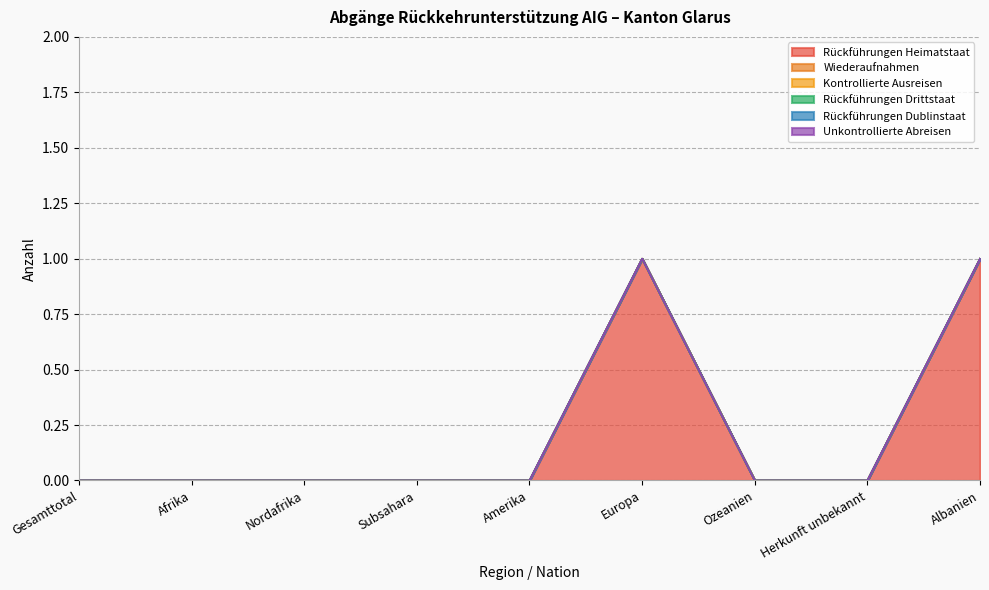

True or false: Kontrollierte Ausreisen and Wiederaufnahmen intersect in this chart.

False